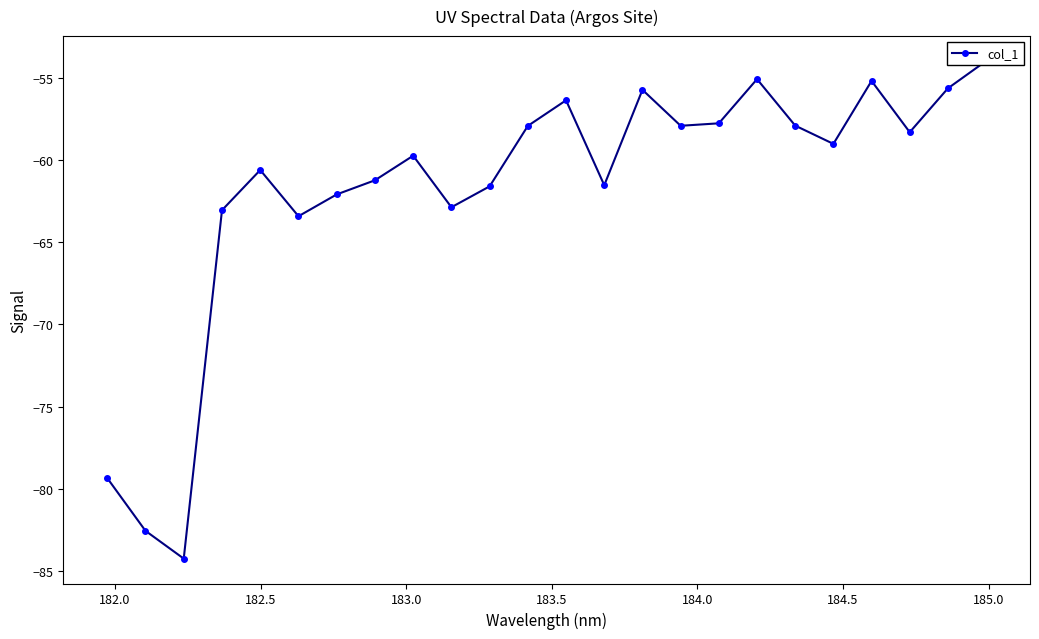

Reading left to right, transcribe all the data shown in this chart.

-79.3	-82.6	-84.2	-63.1	-60.6	-63.4	-62.1	-61.2	-59.7	-62.9	-61.6	-57.9	-56.4	-61.5	-55.7	-57.9	-57.8	-55.1	-57.9	-59.0	-55.2	-58.3	-55.6	-54.0